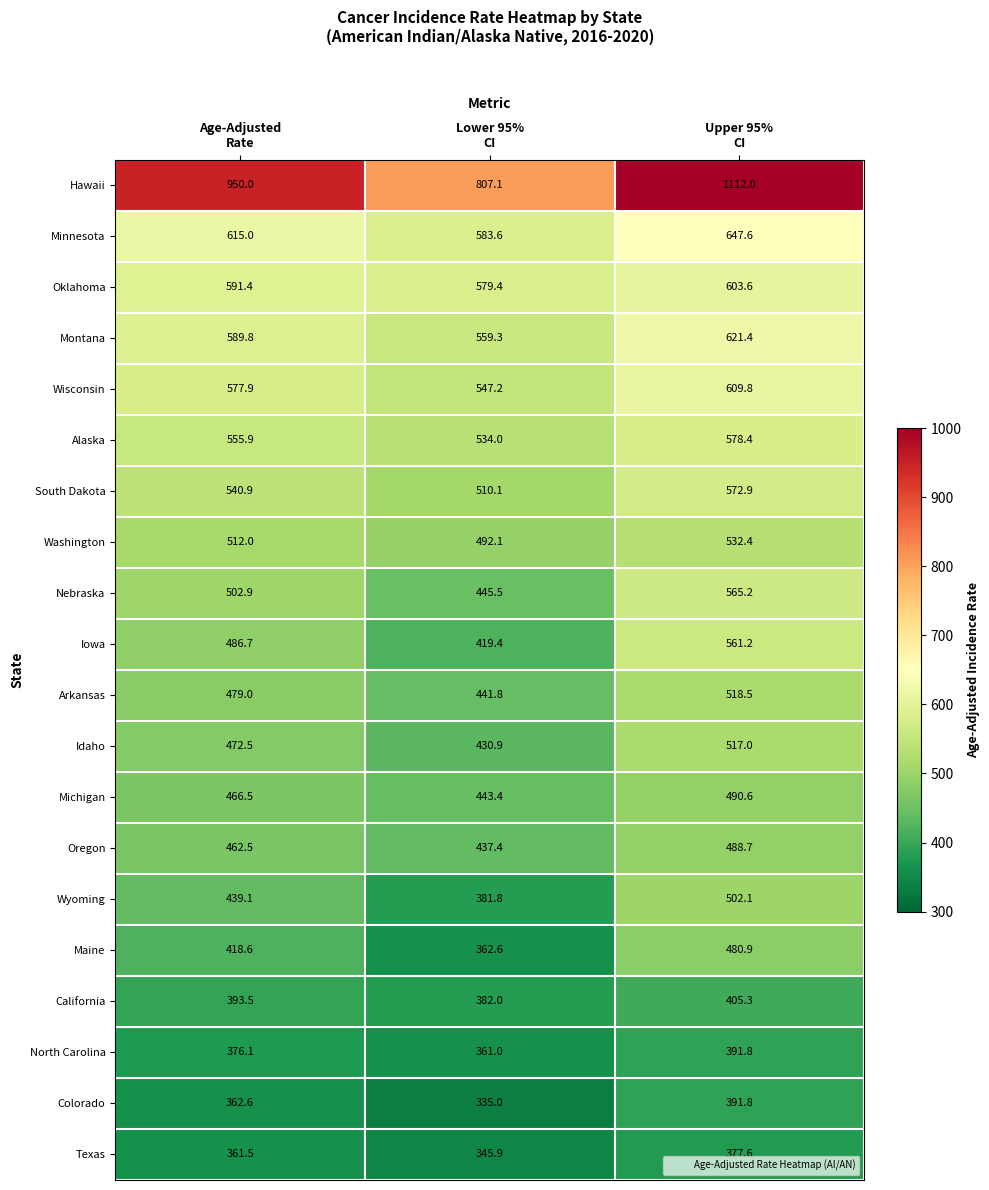

What is the average value of the Texas series?

361.7